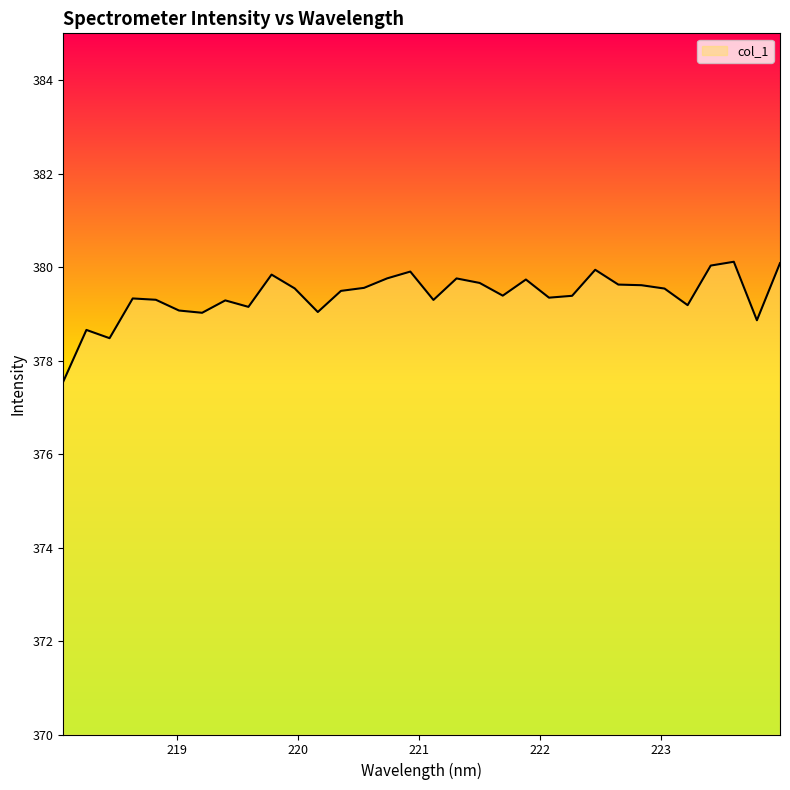

What is the greatest value displayed?

380.1